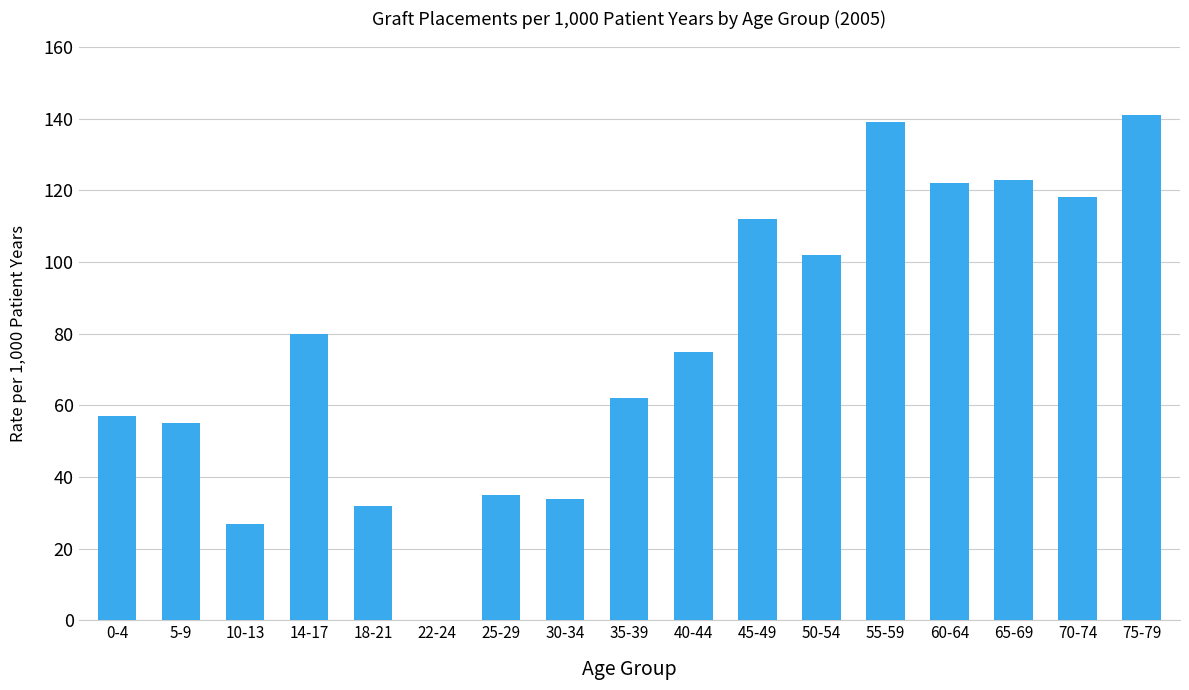

What is the difference between the values at 45-49 and 75-79?

29